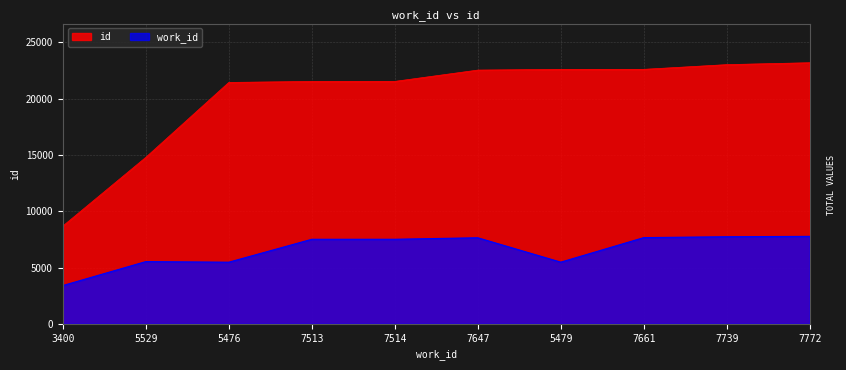

What position from the left is 7661?

8